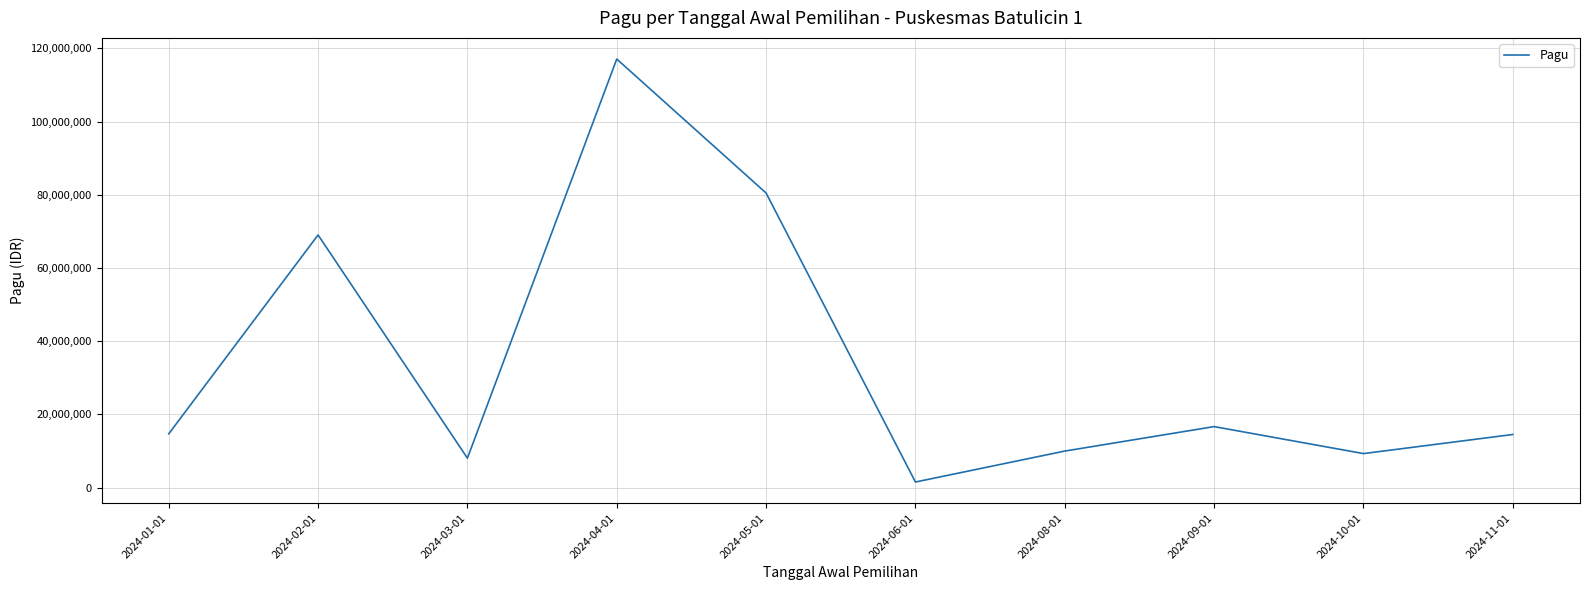

The value at 2024-02-01 is 41822940. True or false?

False